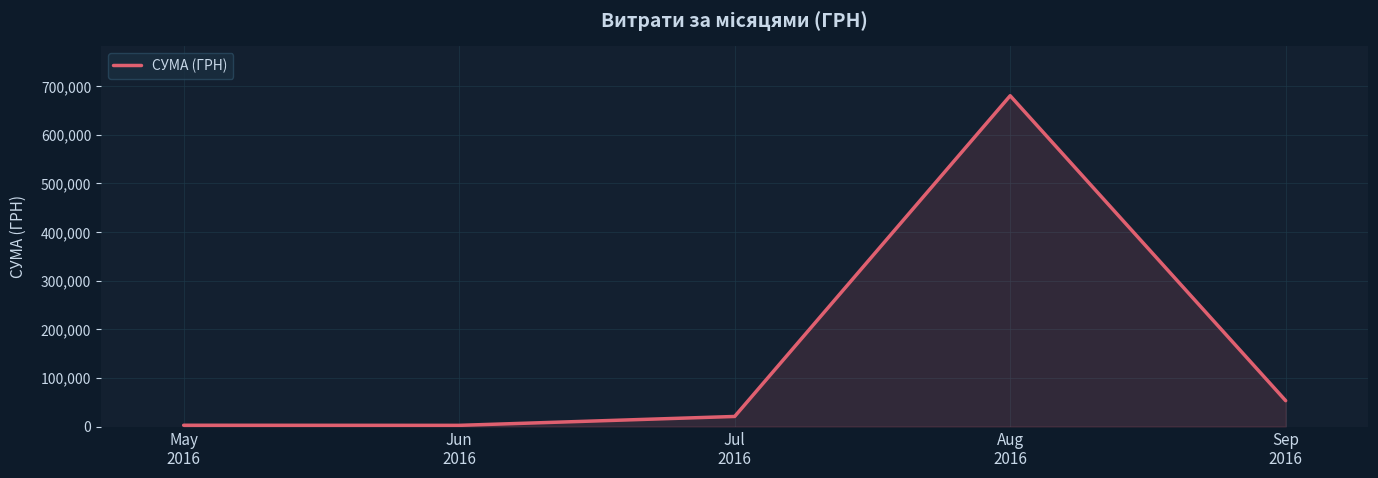

What is the greatest value displayed?

680128.3